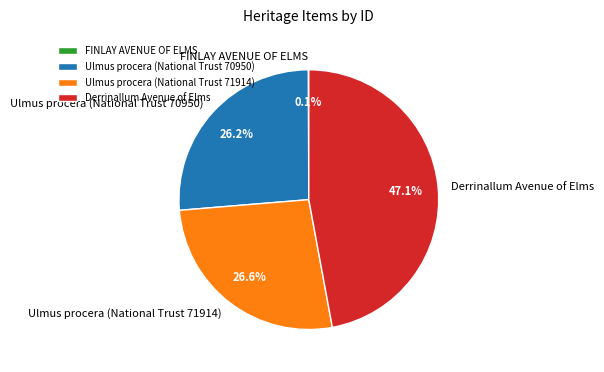

Between Derrinallum Avenue of Elms and Ulmus procera (National Trust 71914), which is larger?

Derrinallum Avenue of Elms